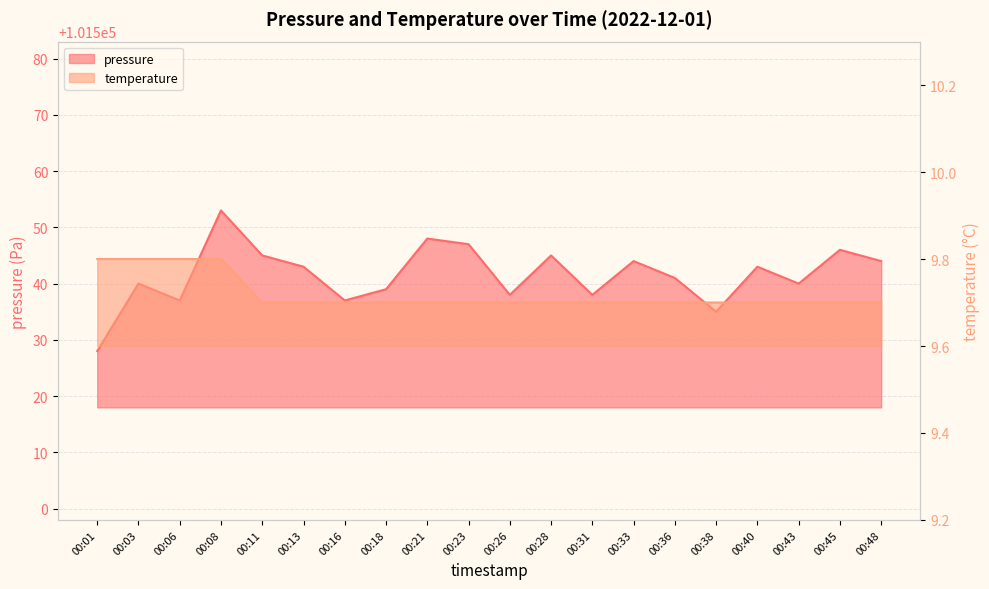

The temperature series shows 9.7 at 00:36. True or false?

True